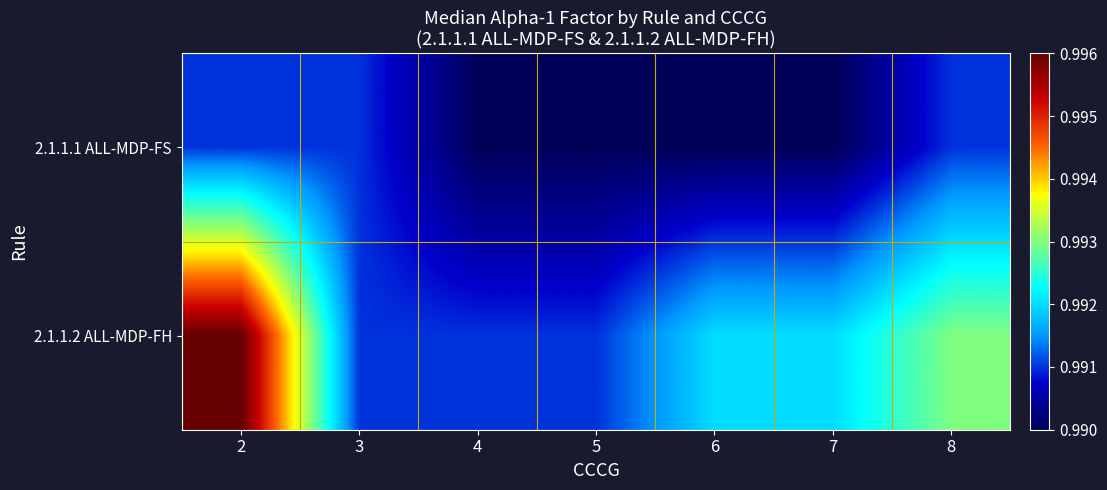

Which has a higher value, 2 or 7?

2